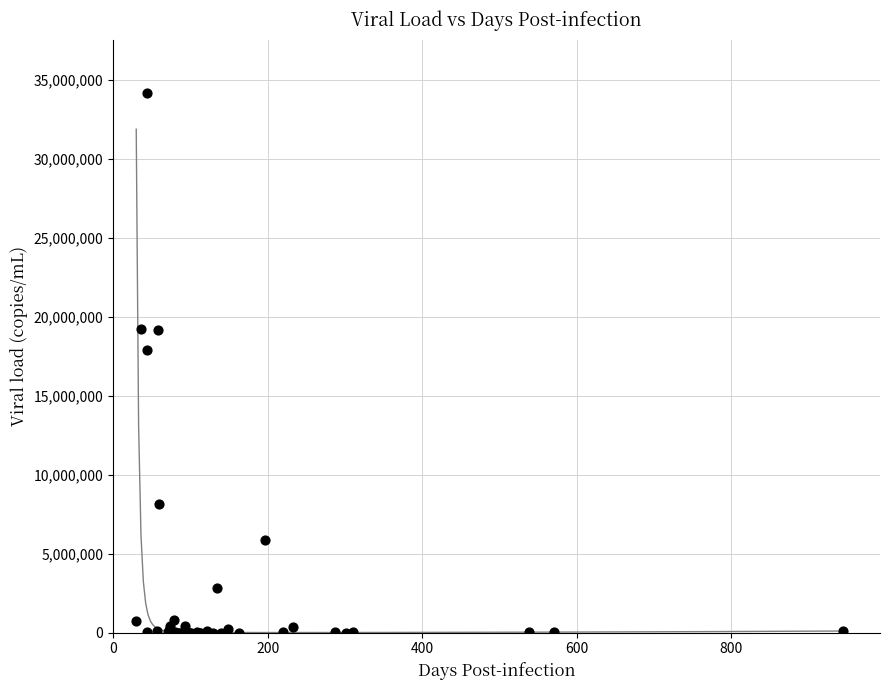

What Y value in the scatter plot is closest to 17074935?

17907340